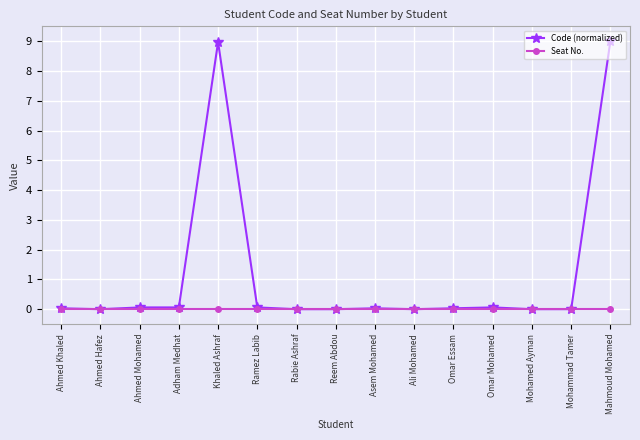

Which series has the largest total across all categories?

Code (normalized)